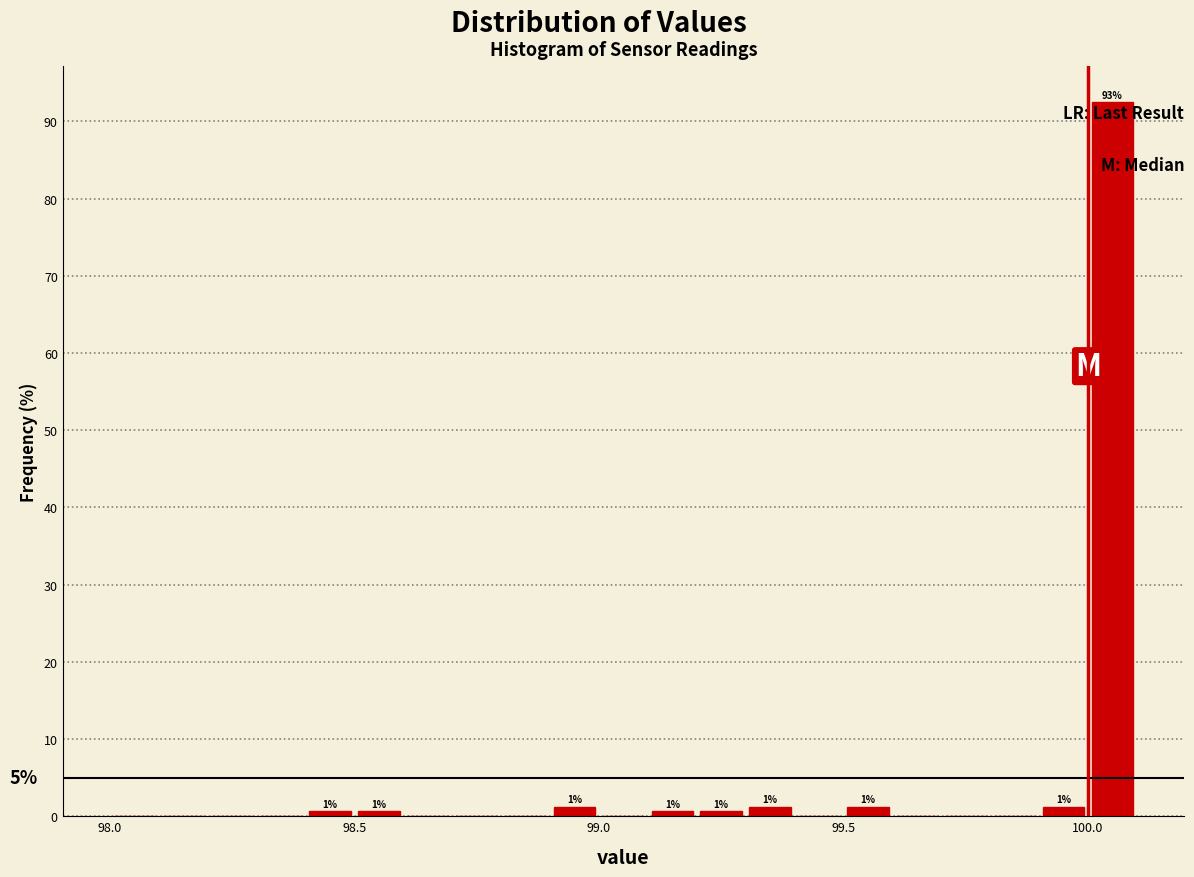

Read against the x-axis, roughly where is the centre of the tallest bar?

100.05